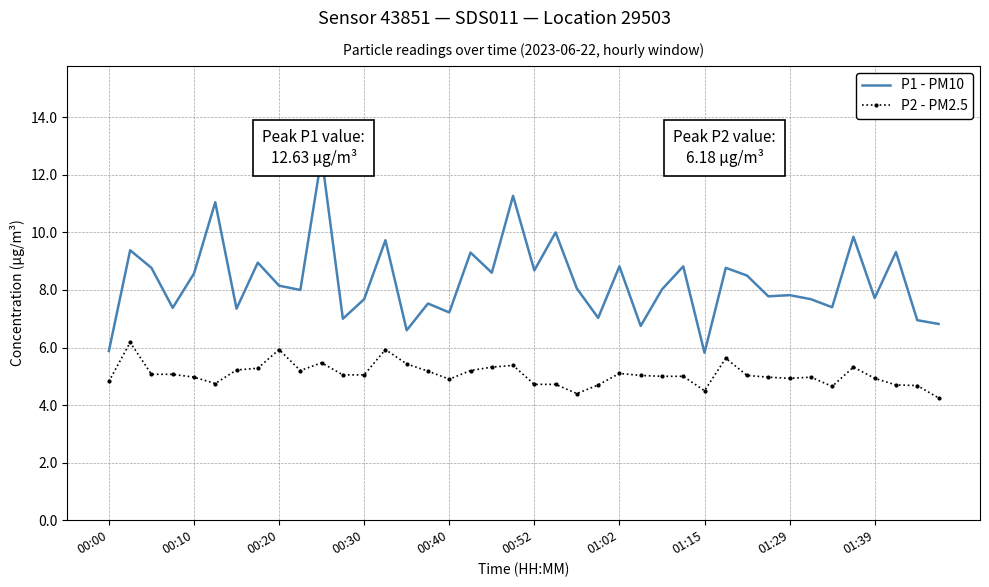

The P2 - PM2.5 series shows 1.6 at 18. True or false?

False